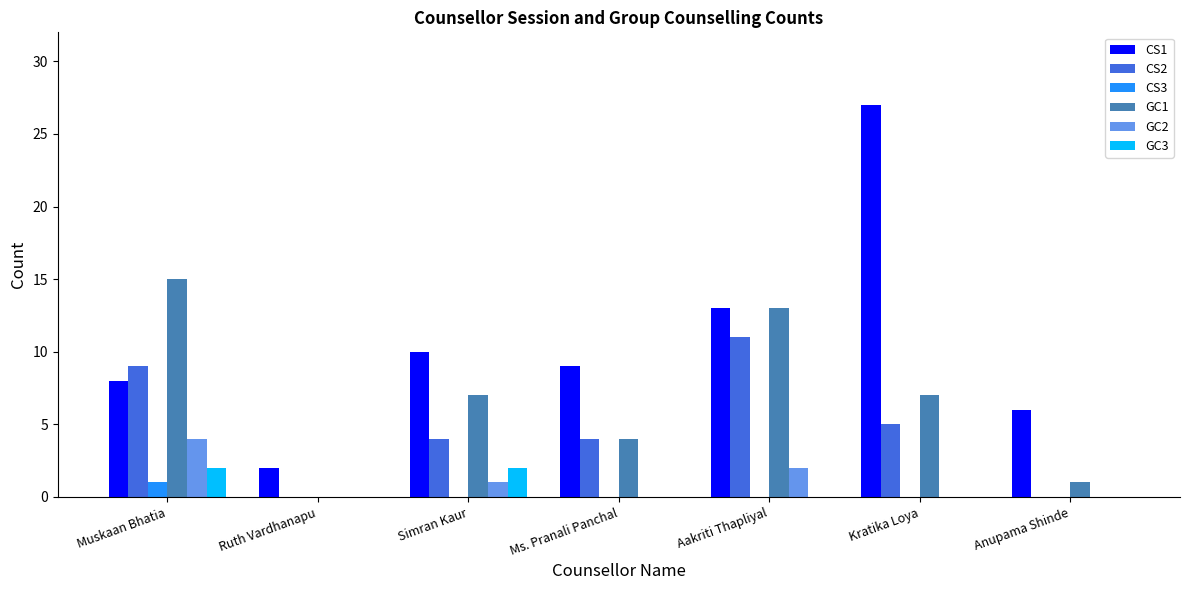

Which category has the highest value in the CS3 series?

Muskaan Bhatia